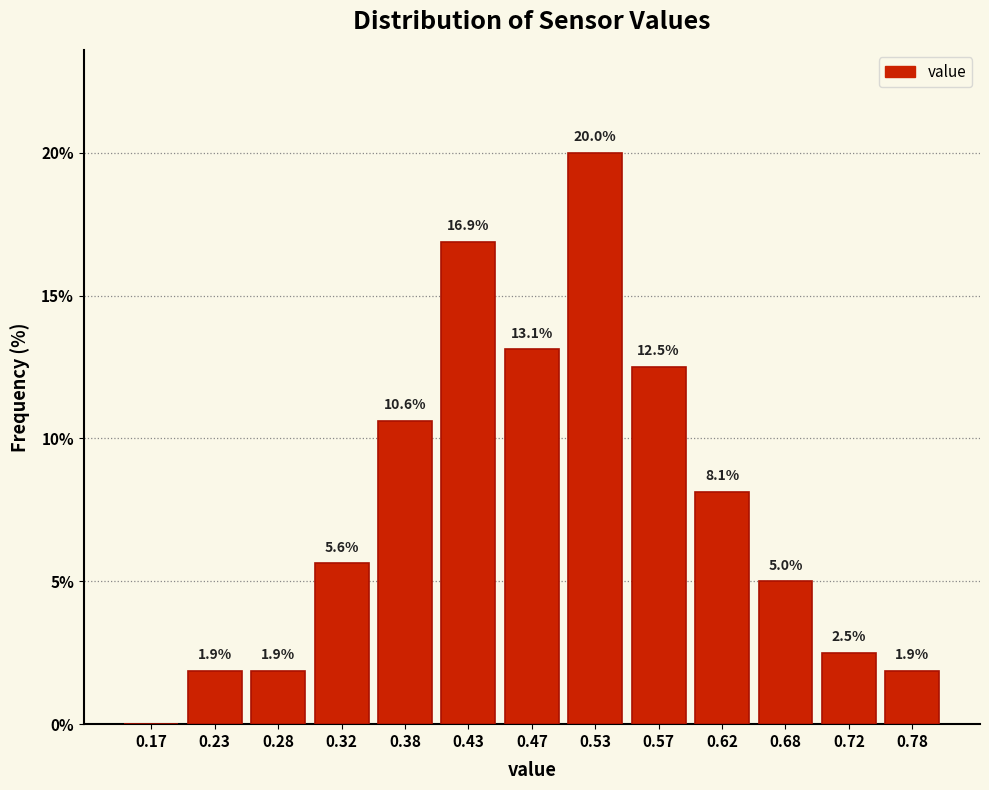

Which range on the x-axis has the tallest bar?

0.50 to 0.55